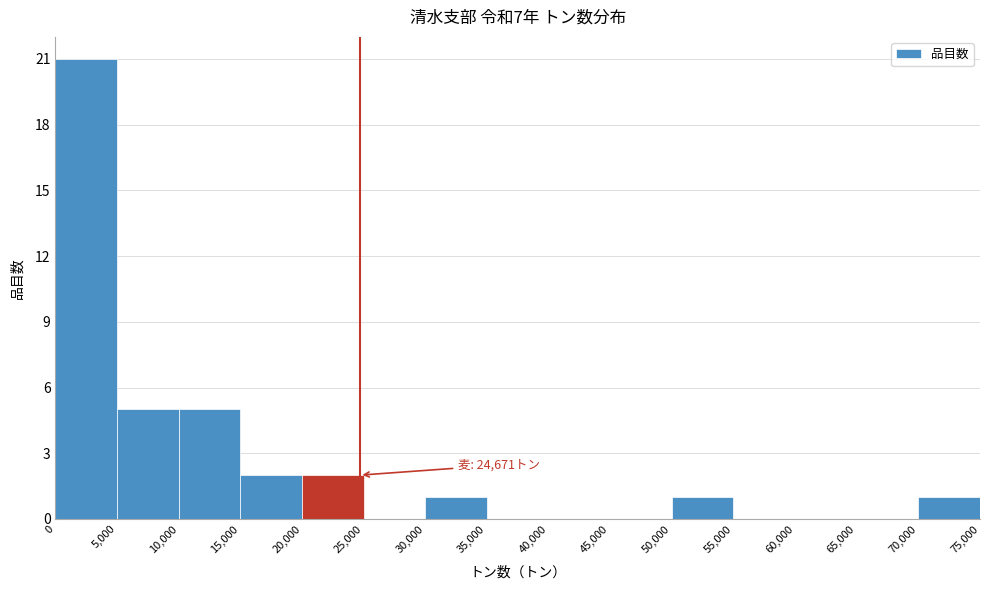

Which range on the x-axis has the tallest bar?

0 to 5,000